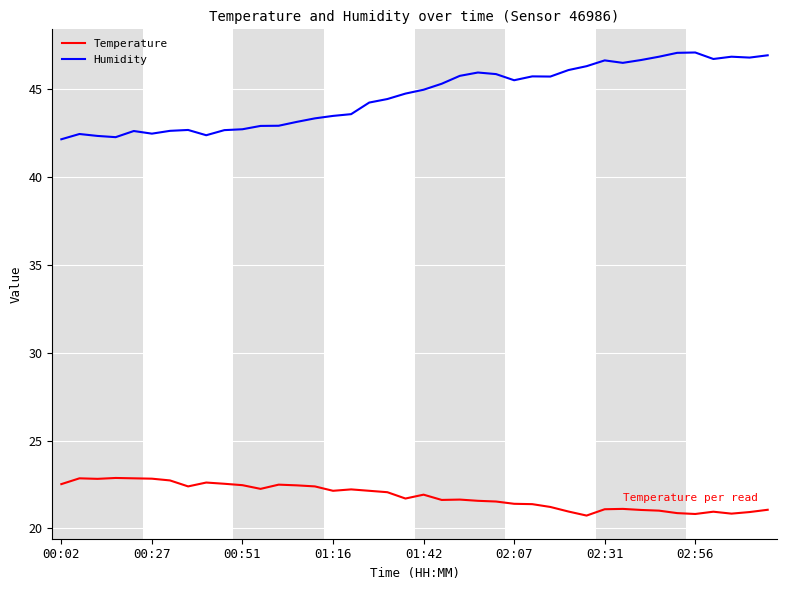

Which series has the widest spread of values?

Humidity